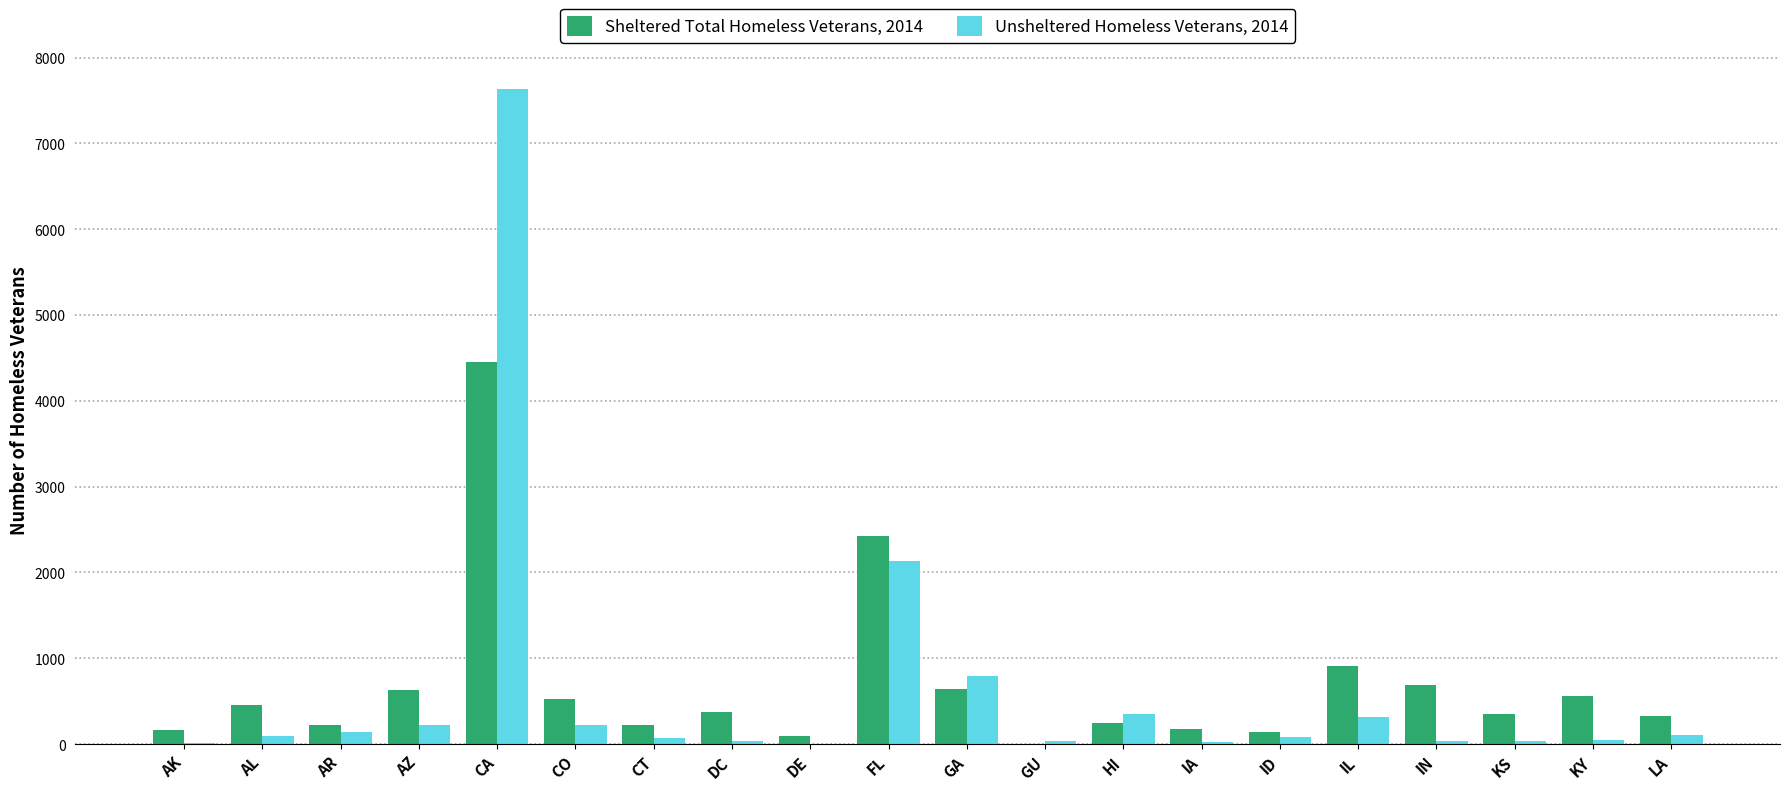

At which category is the sum across all series the highest?

CA